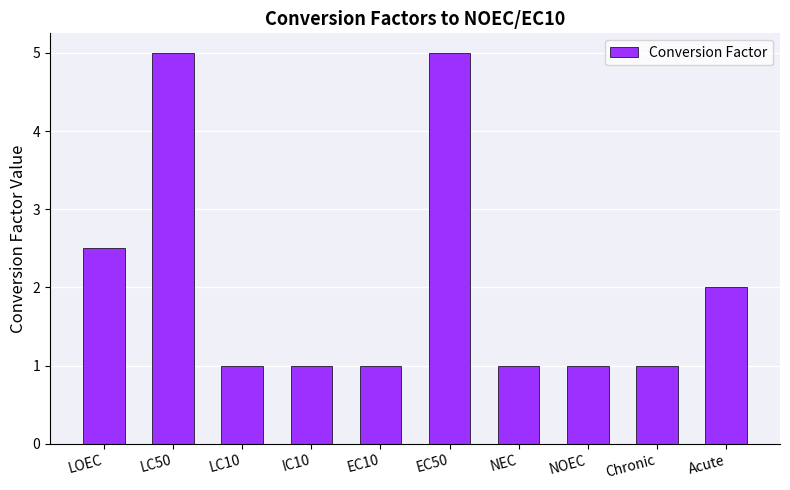

Reading left to right, transcribe all the data shown in this chart.

LOEC=2.5	LC50=5.0	LC10=1.0	IC10=1.0	EC10=1.0	EC50=5.0	NEC=1.0	NOEC=1.0	Chronic=1.0	Acute=2.0